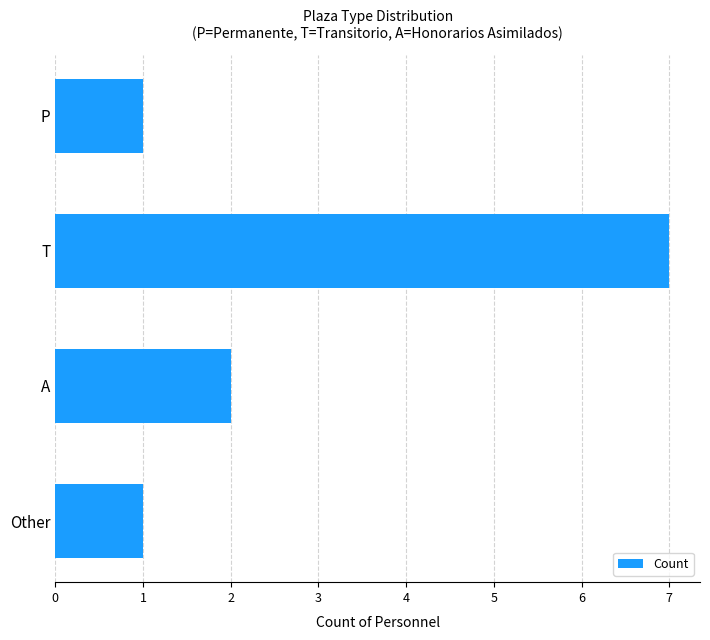

Where is the data nearest to the value 4?

A